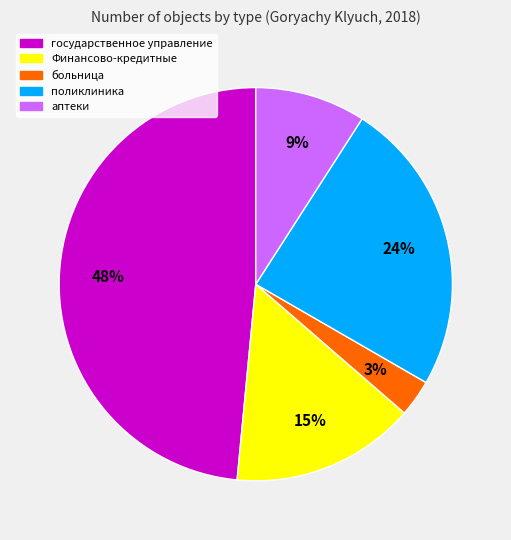

To the nearest percent, what is the average slice percentage?

20%